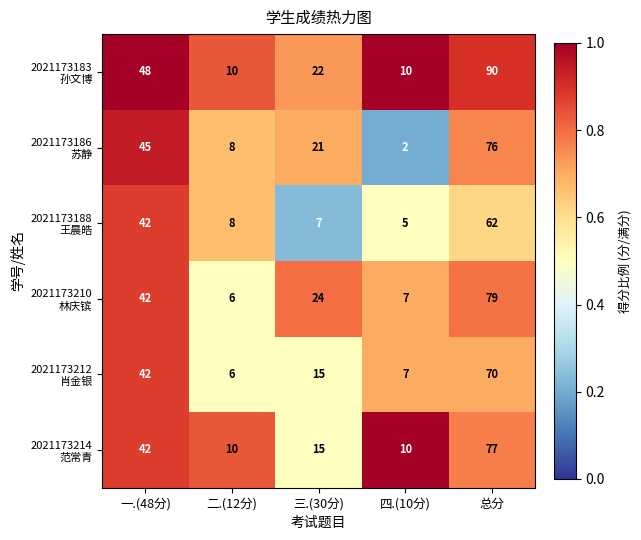

At which category is the sum across all series the highest?

总分